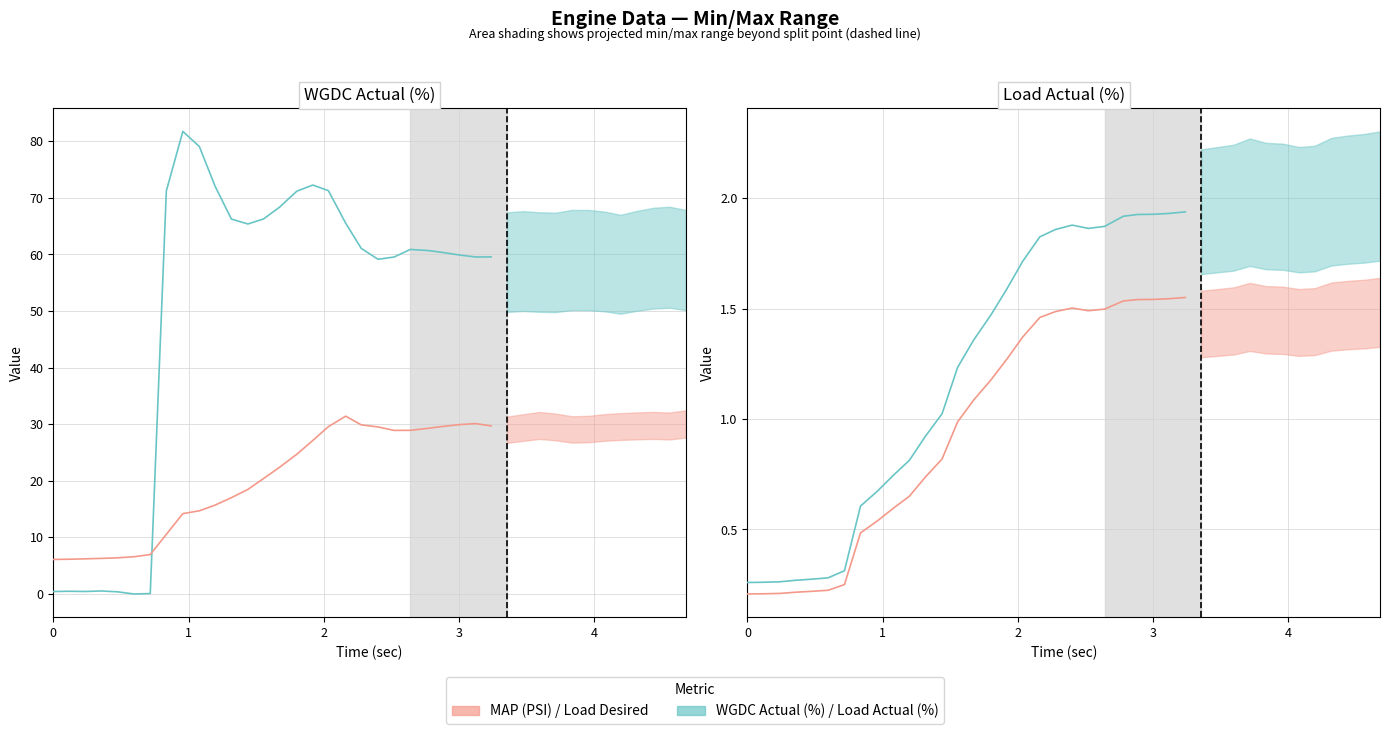

How many interior local peaks does the Load Actual (%) series have?

1